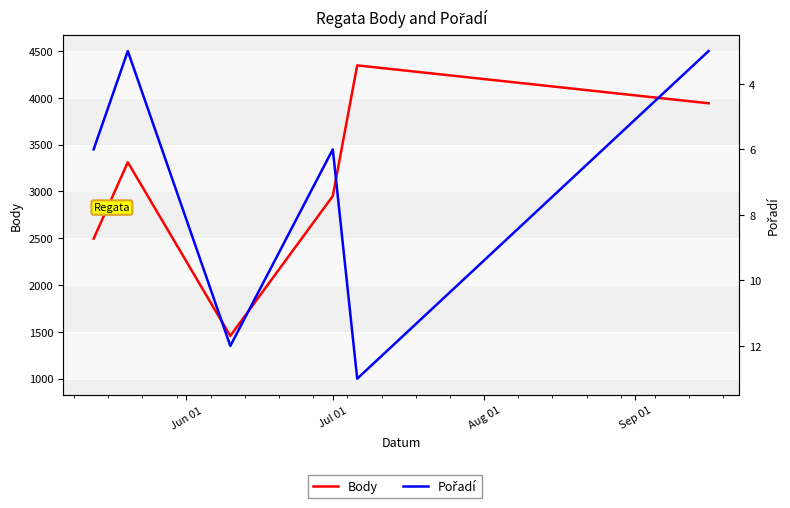

List the series in order of their peak value, lowest first.

Pořadí, Body